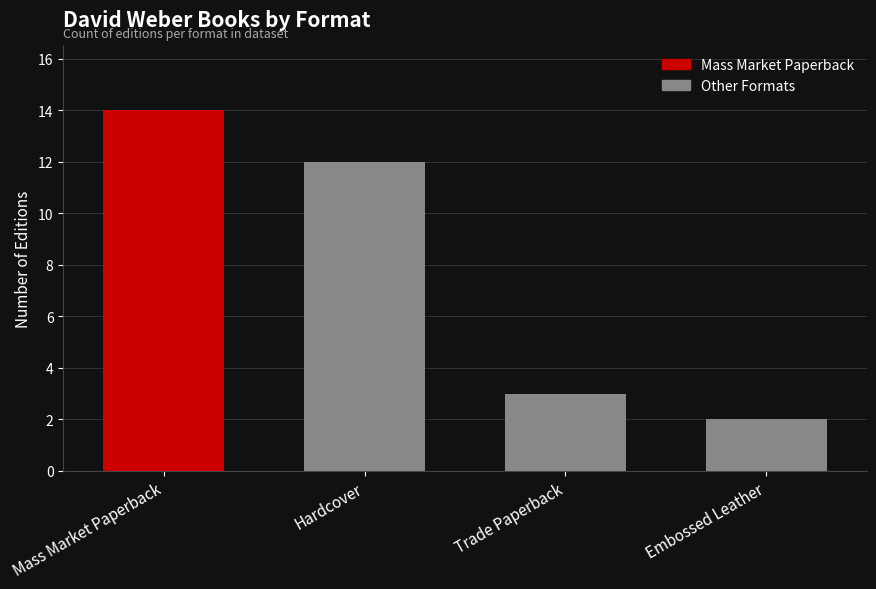

Between Trade Paperback and Embossed Leather, which is larger?

Trade Paperback